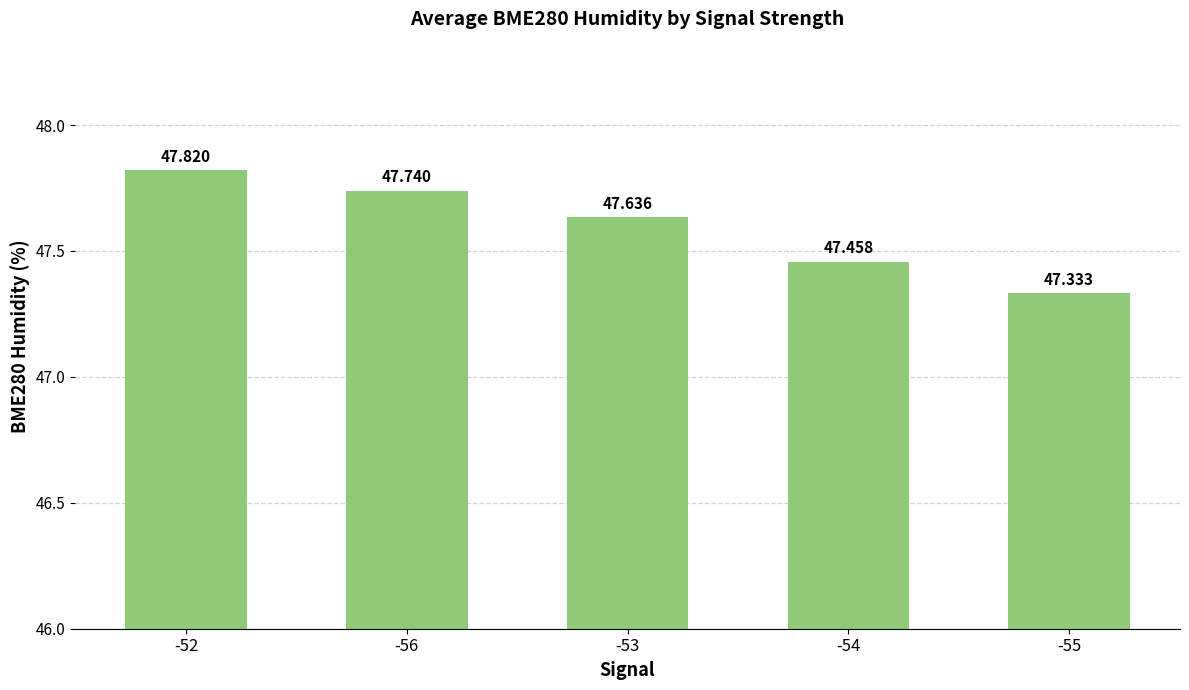

List the labels in order of value, smallest first.

-55, -54, -53, -56, -52